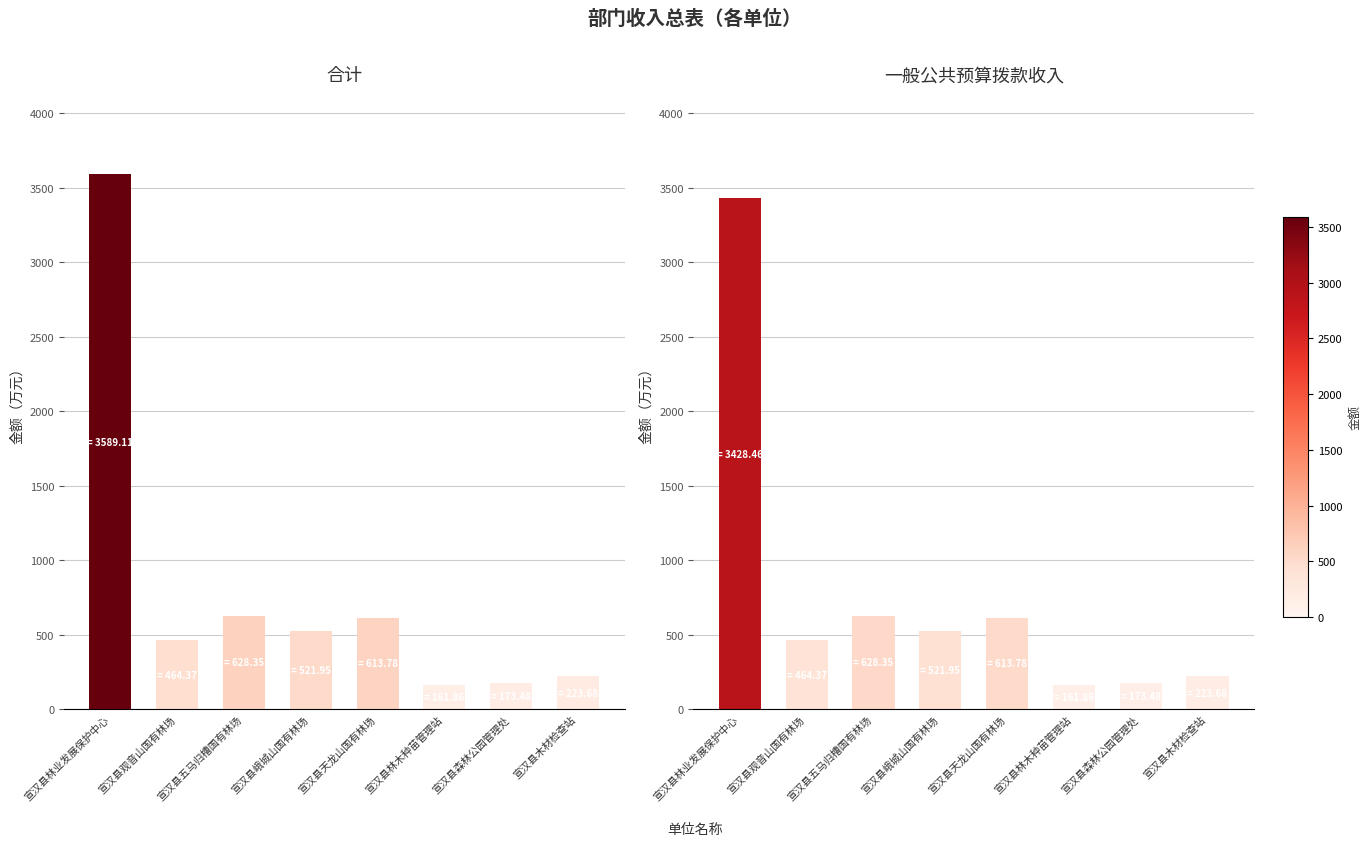

What is the maximum value for 合计?

3589.1